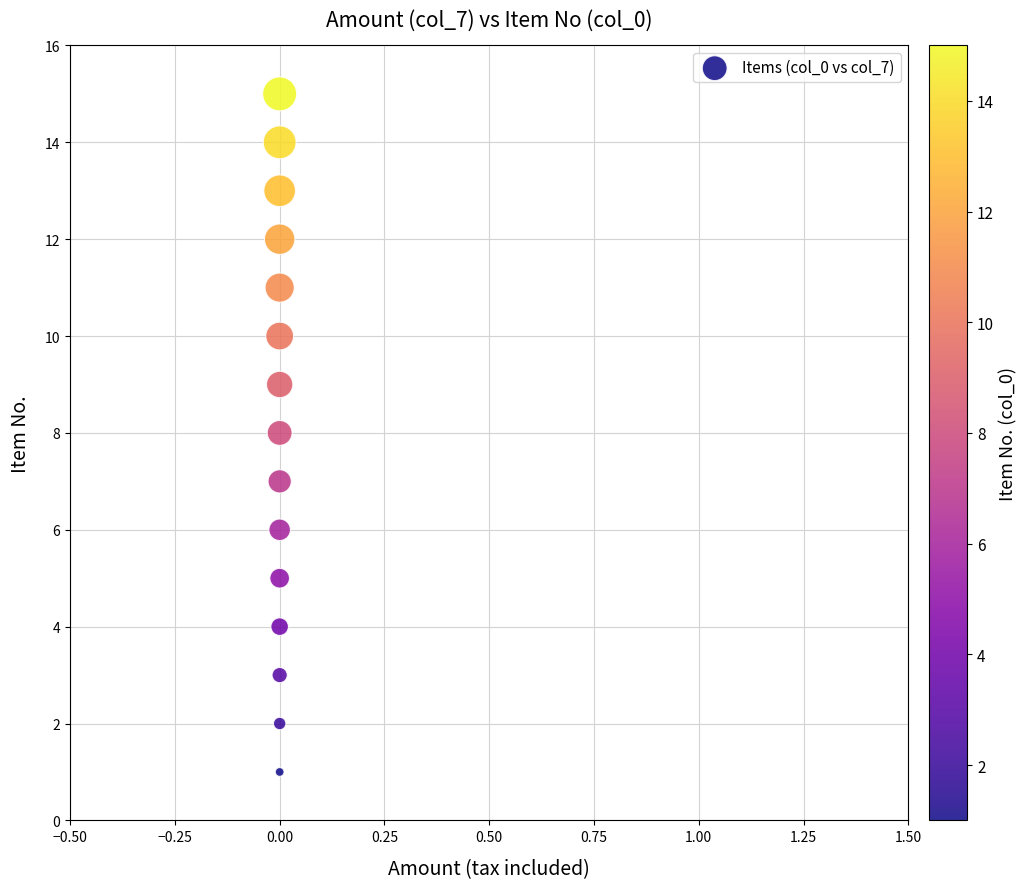

What is the range of Y values (max minus min)?

14